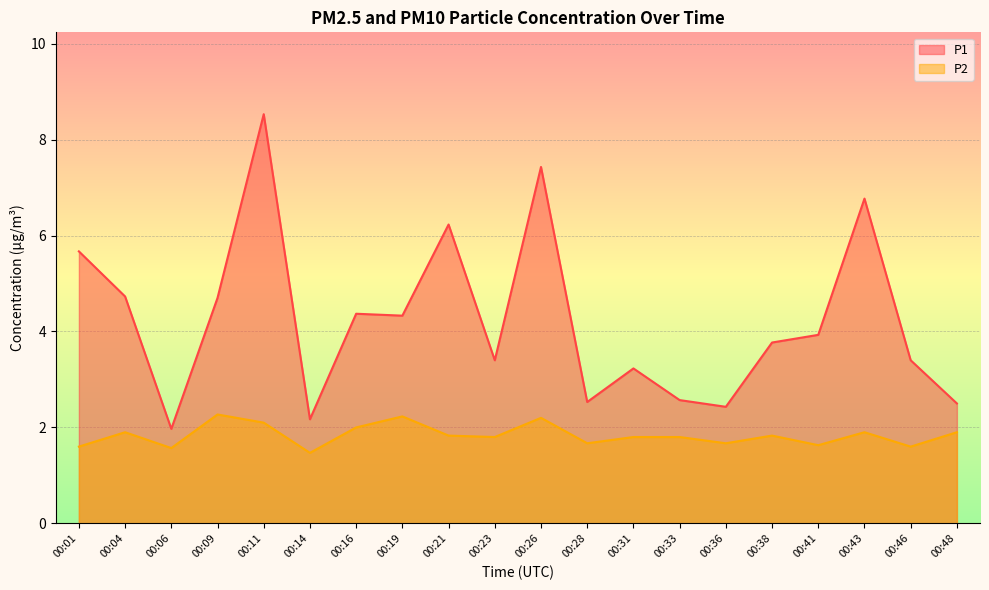

How many values in the P1 series are below 3?

6